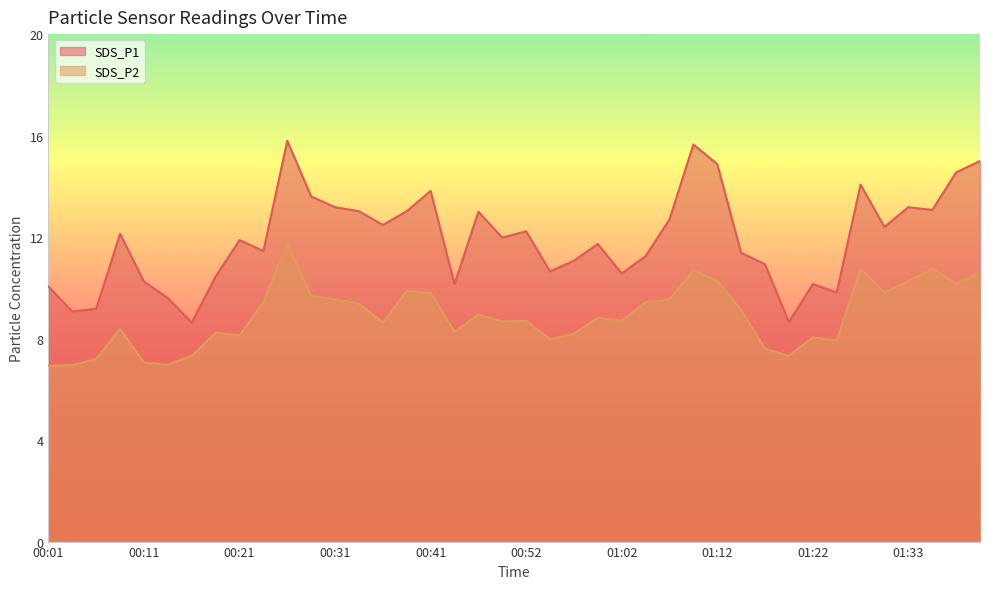

Where is the first local minimum for SDS_P2?

00:13